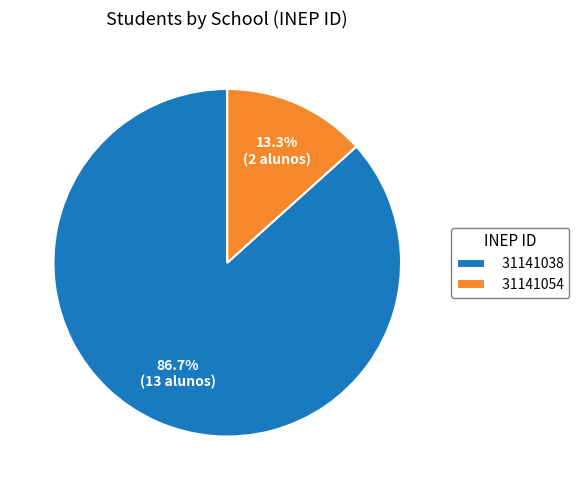

Rank the categories by value from lowest to highest.

31141054, 31141038